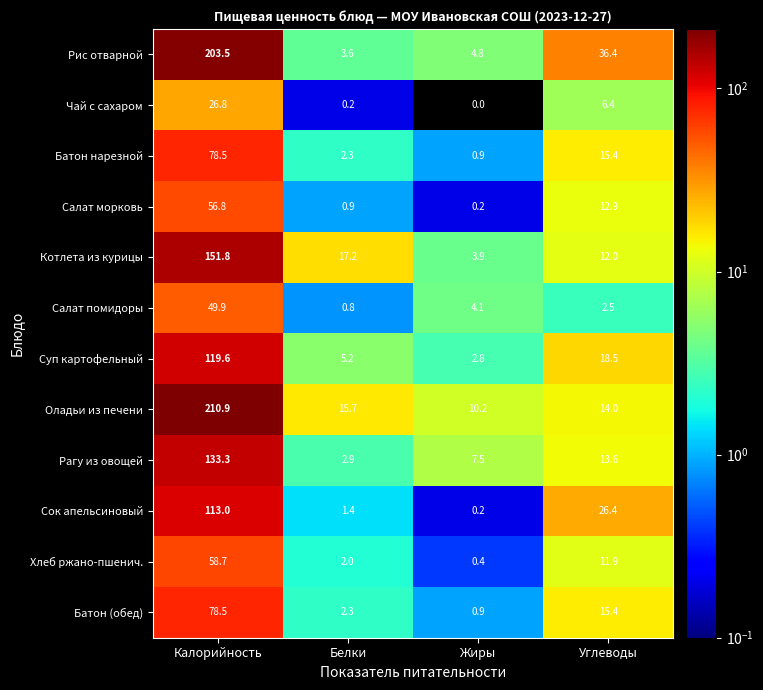

Is the value of Сок апельсиновый at Калорийность greater than the value of Батон нарезной at Углеводы?

Yes